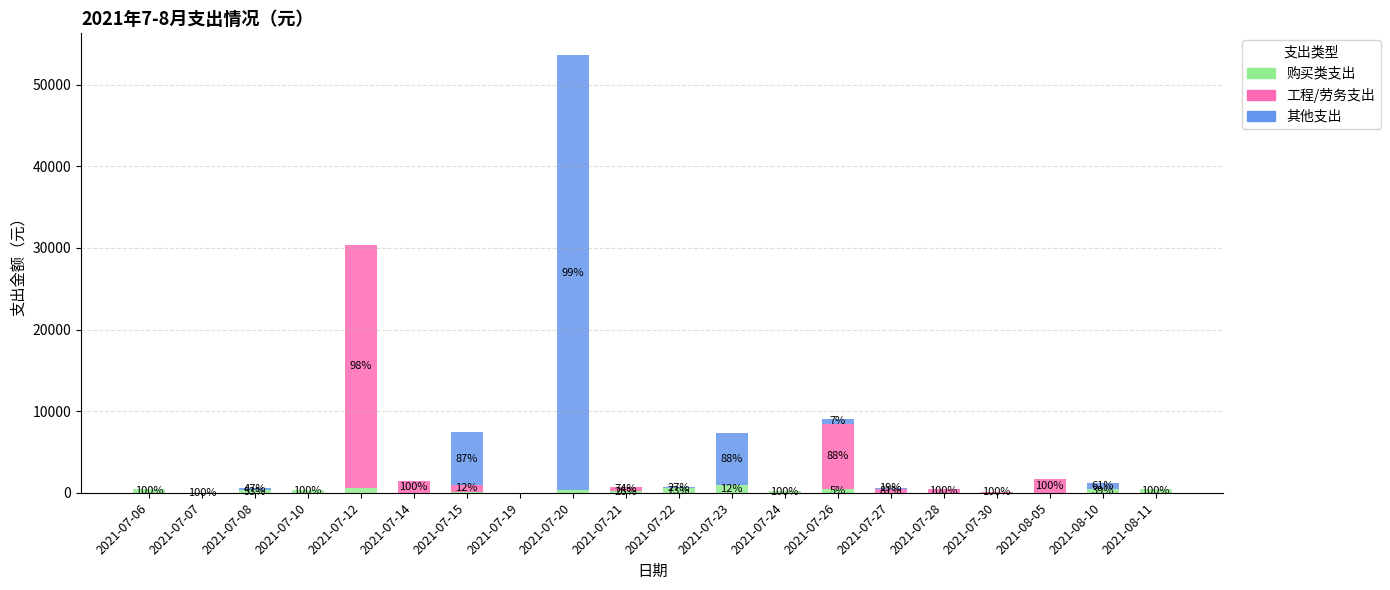

At which category is the sum across all series the highest?

2021-07-20